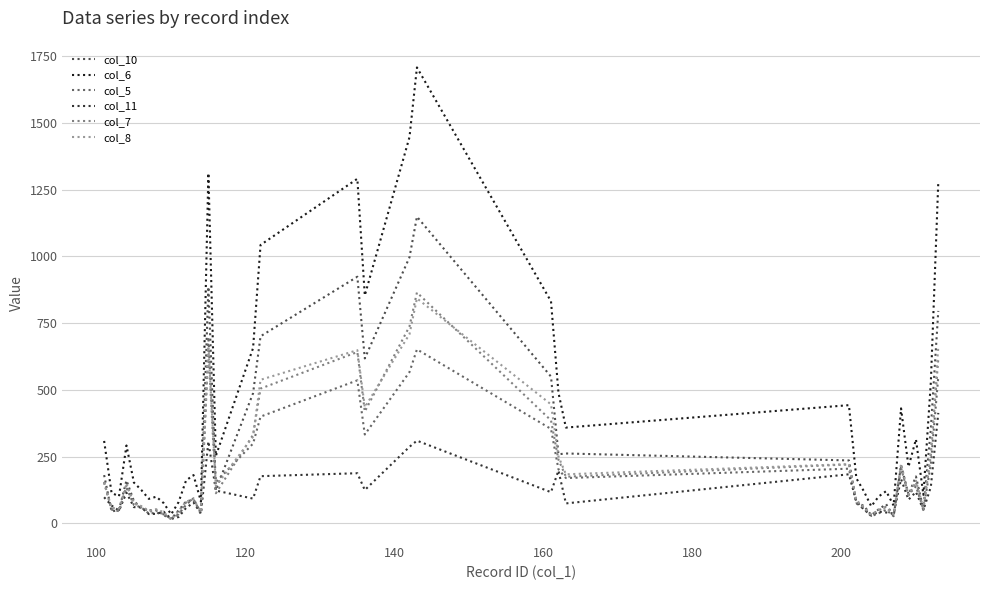

What are all the series names shown in the legend?

col_10, col_6, col_5, col_11, col_7, col_8